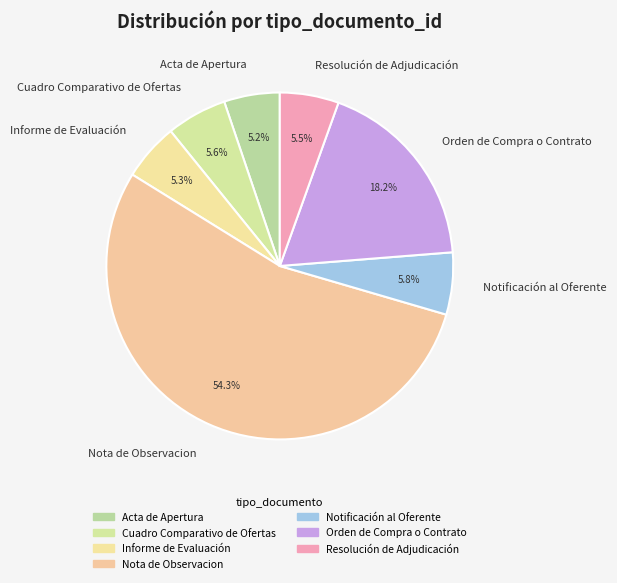

Which category has the biggest portion of the pie?

Nota de Observacion